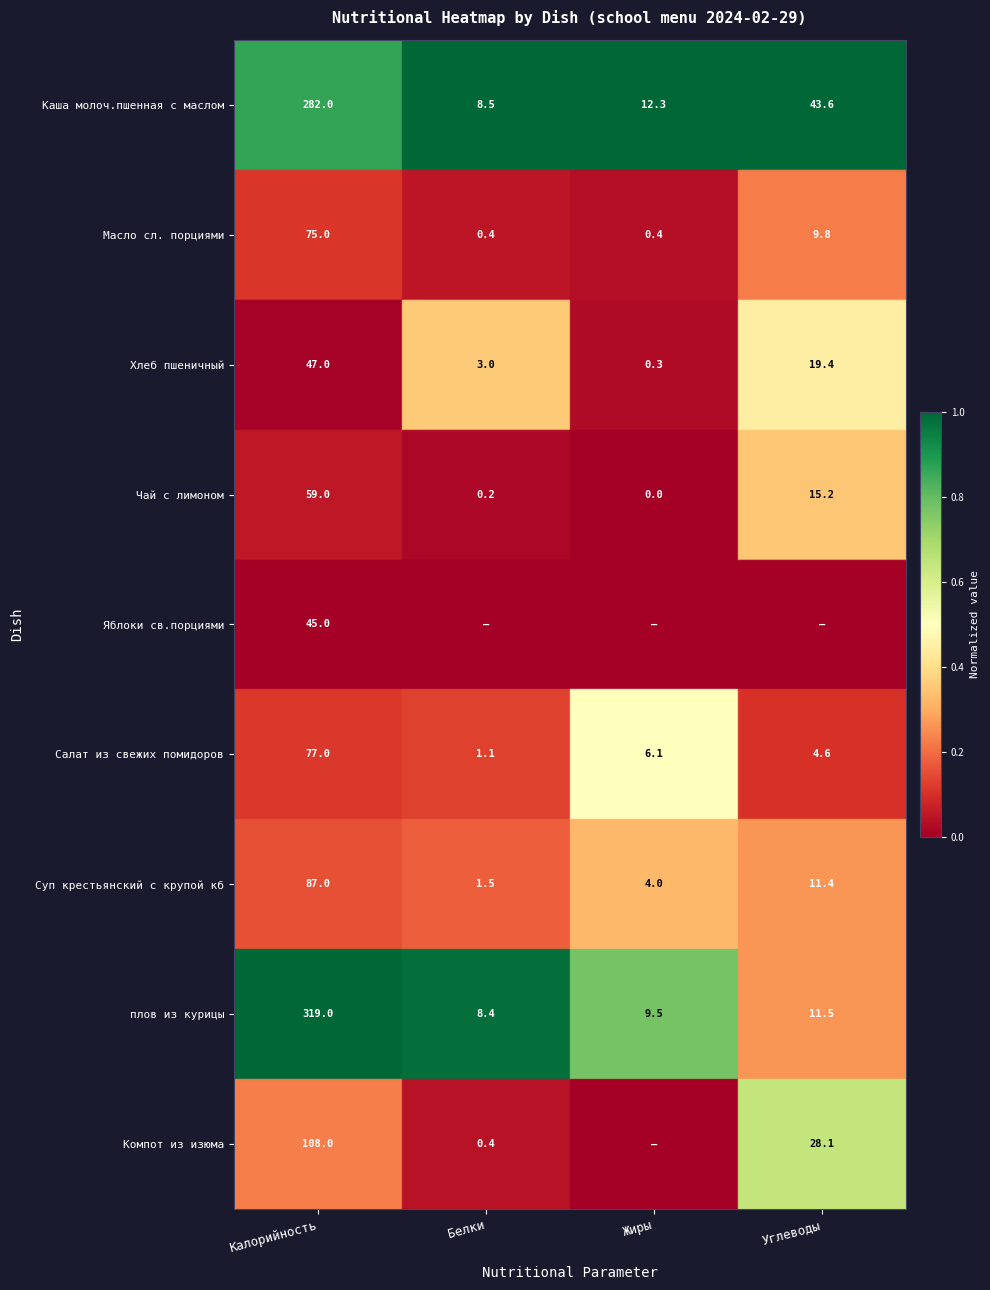

How many series are shown in this chart?

9